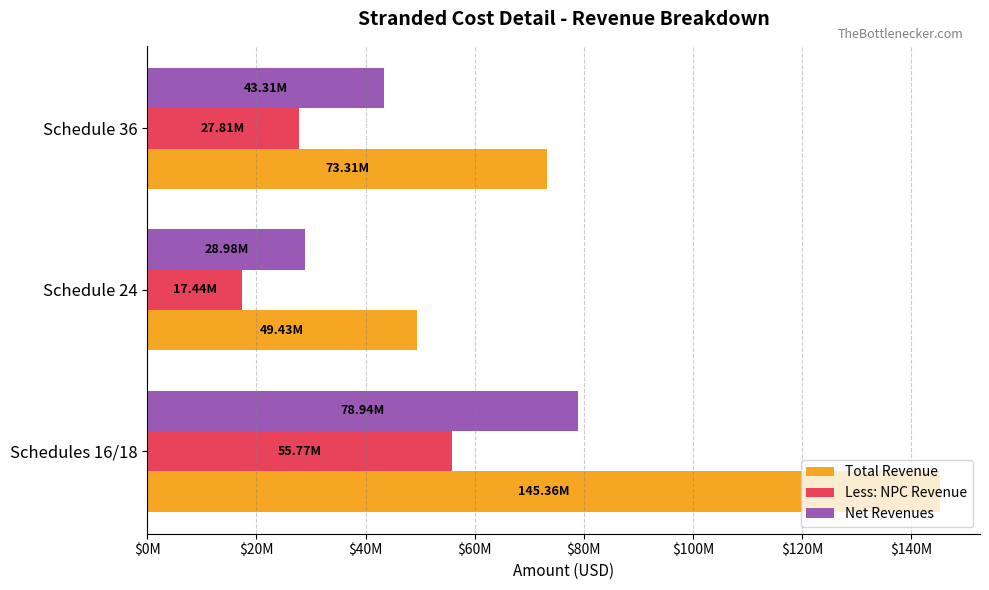

List the series in order of their peak value, highest first.

Total Revenue, Net Revenues, Less: NPC Revenue